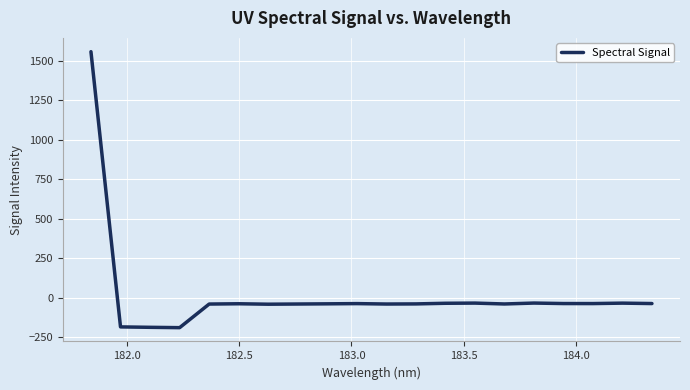

What is the smallest value displayed?

-190.8